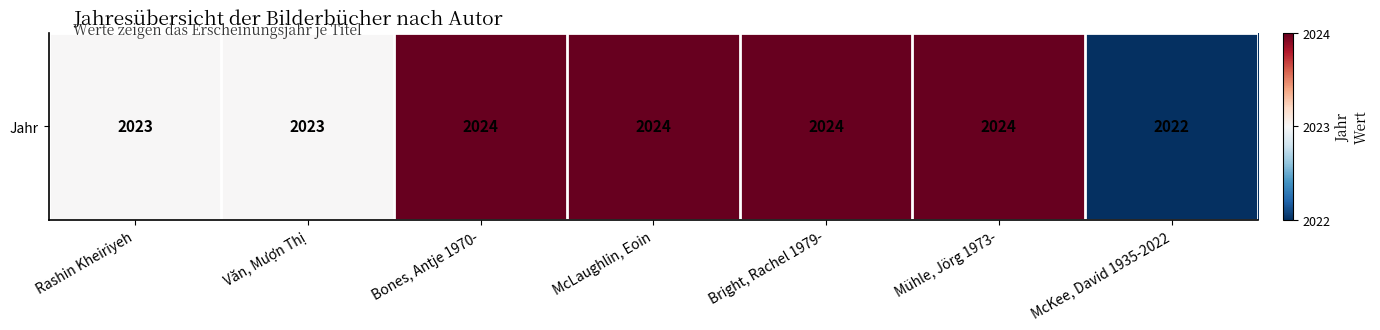

How many data points does each series have?

7